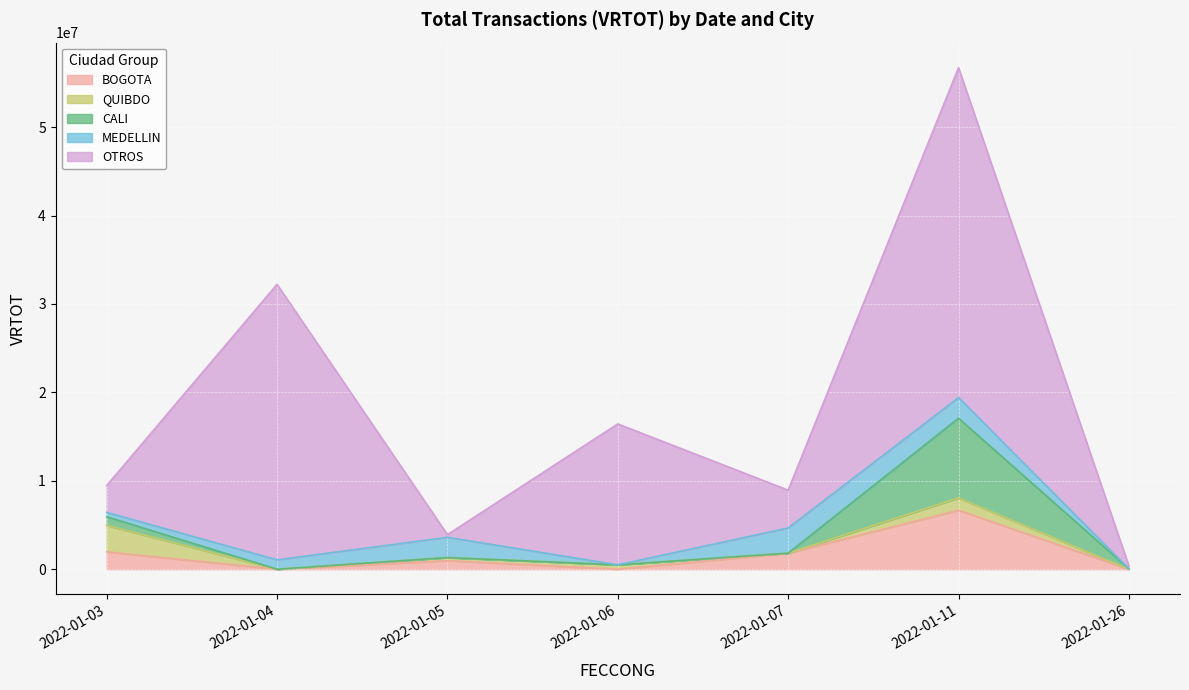

Which label corresponds to the smallest value in the chart?

2022-01-06